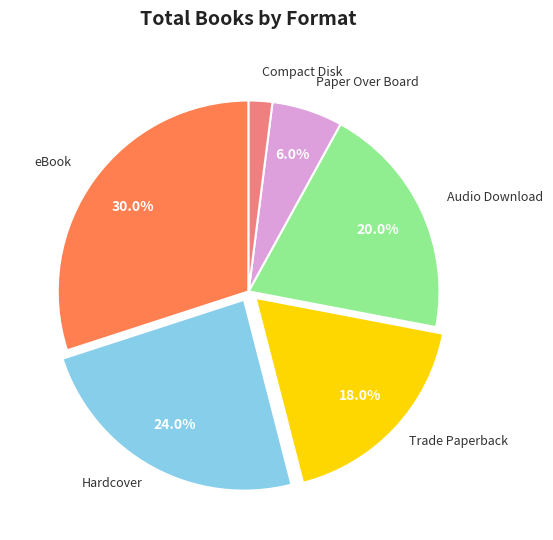

Which has a higher value, Compact Disk or Trade Paperback?

Trade Paperback